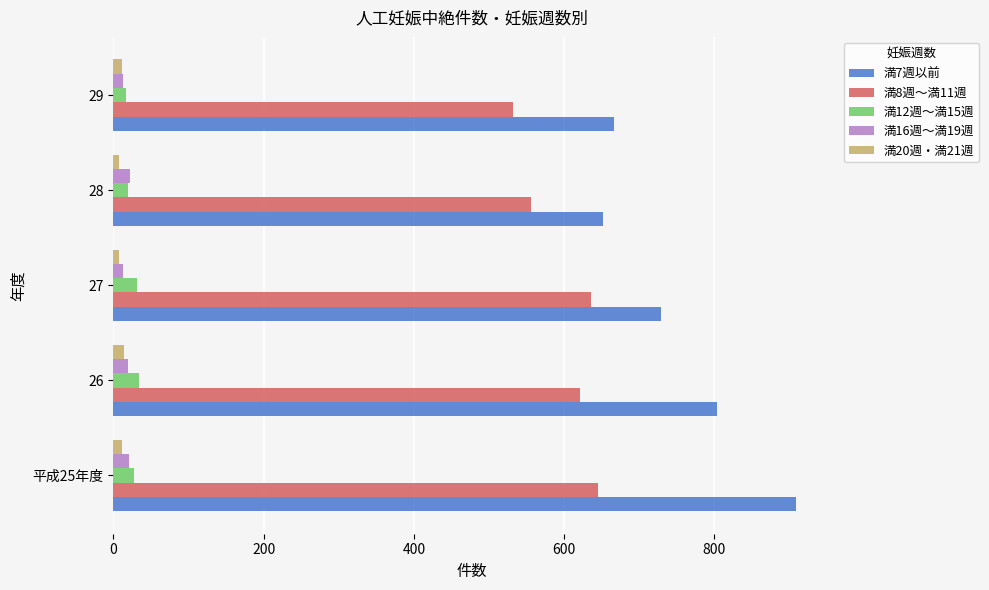

Which series has the largest range (max minus min)?

満7週以前